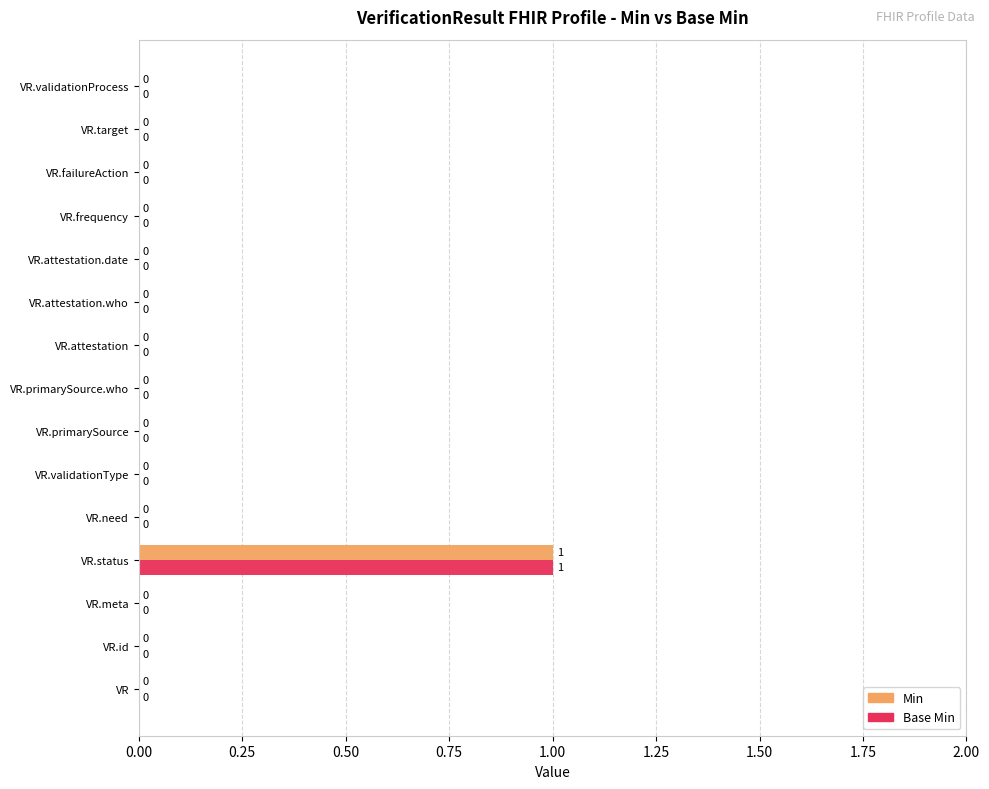

The Min series shows 0 at VR.need. True or false?

True